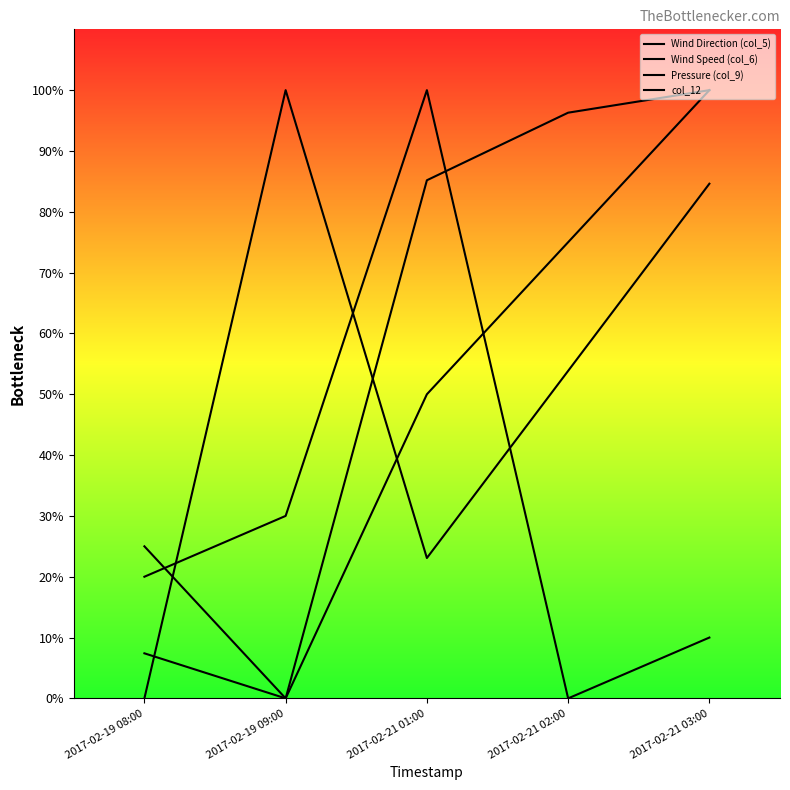

Which series has the widest spread of values?

Wind Direction (col_5)